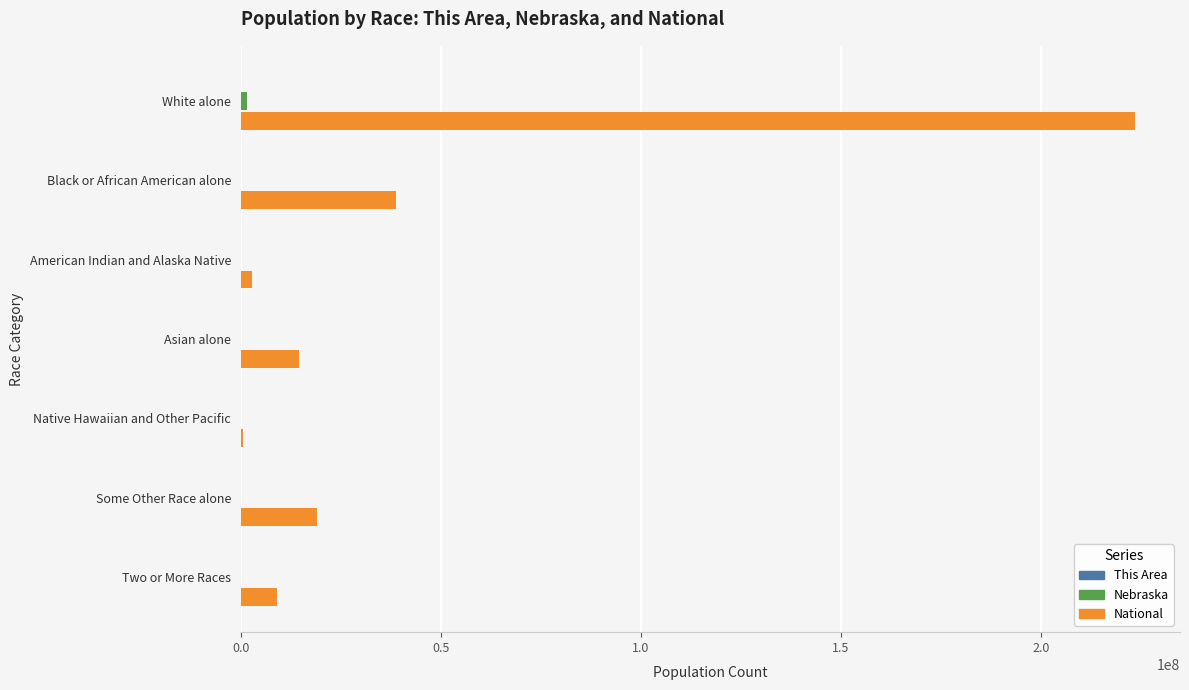

How many distinct data groups are displayed?

3